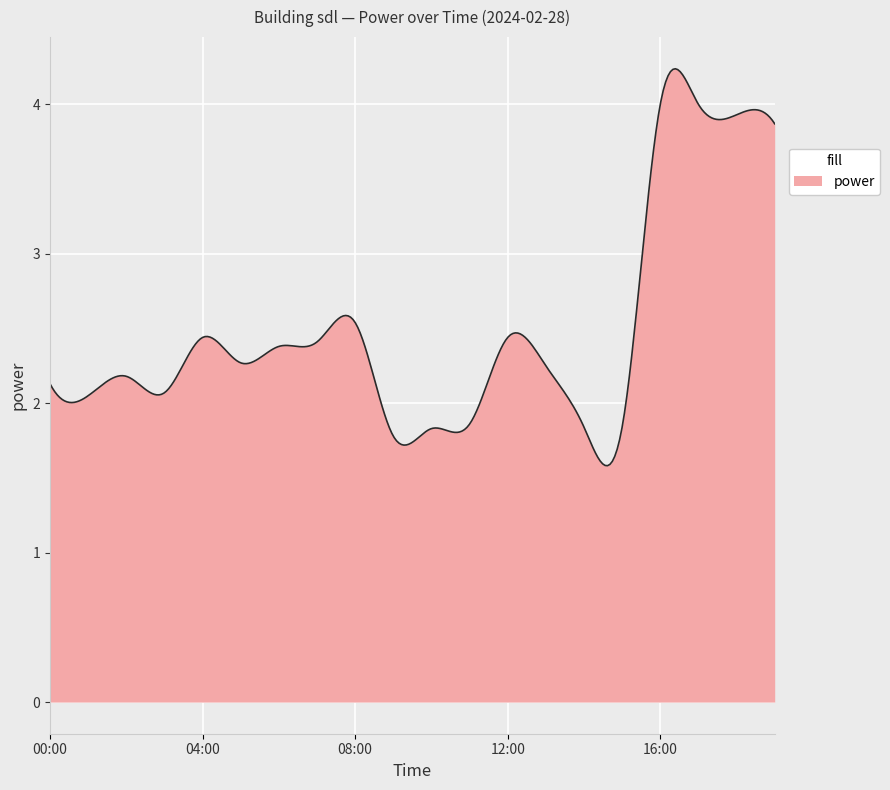

What is the greatest value displayed?

4.2